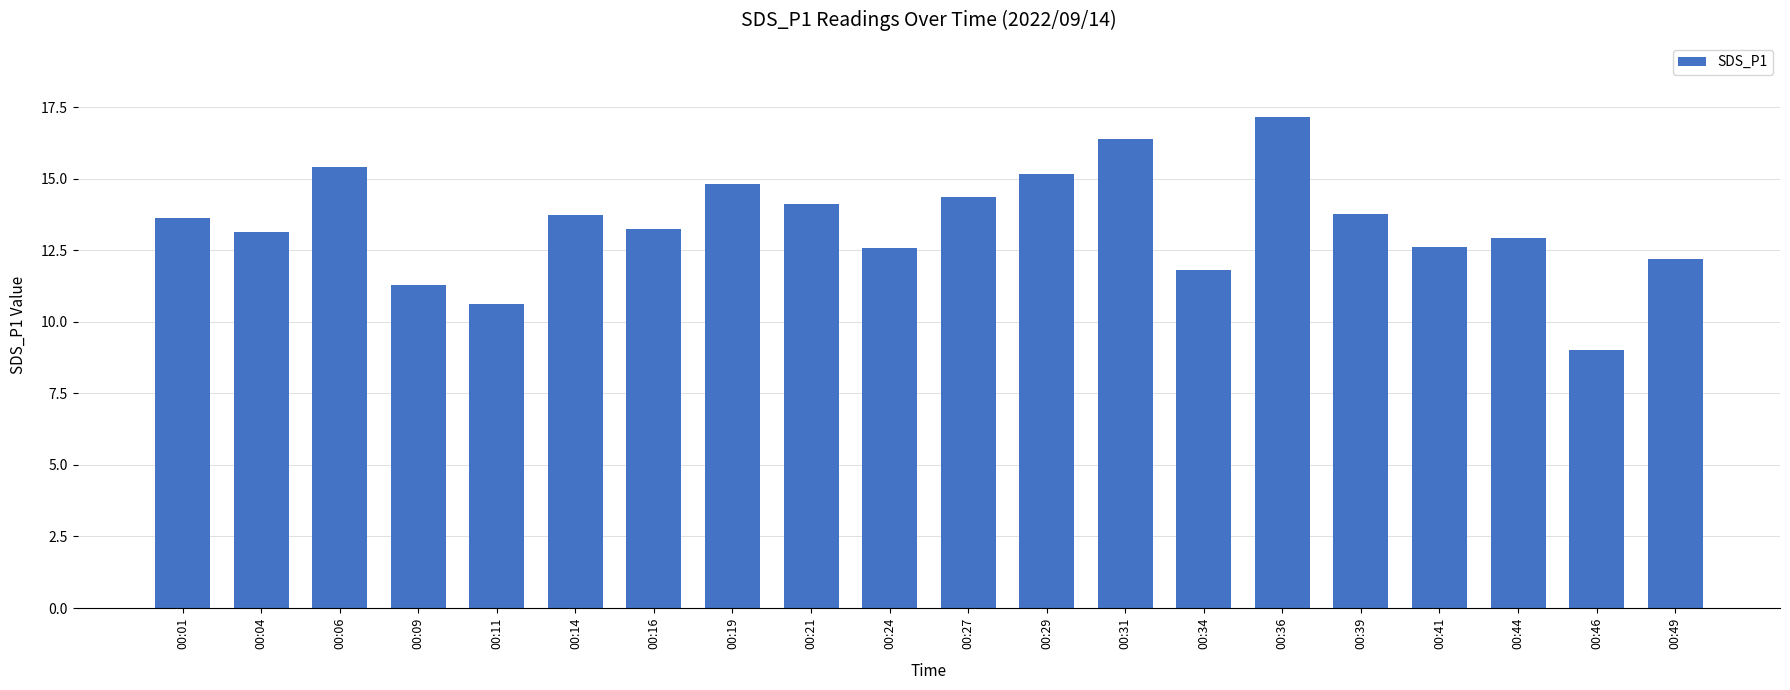

What is the sum of all values?

267.9